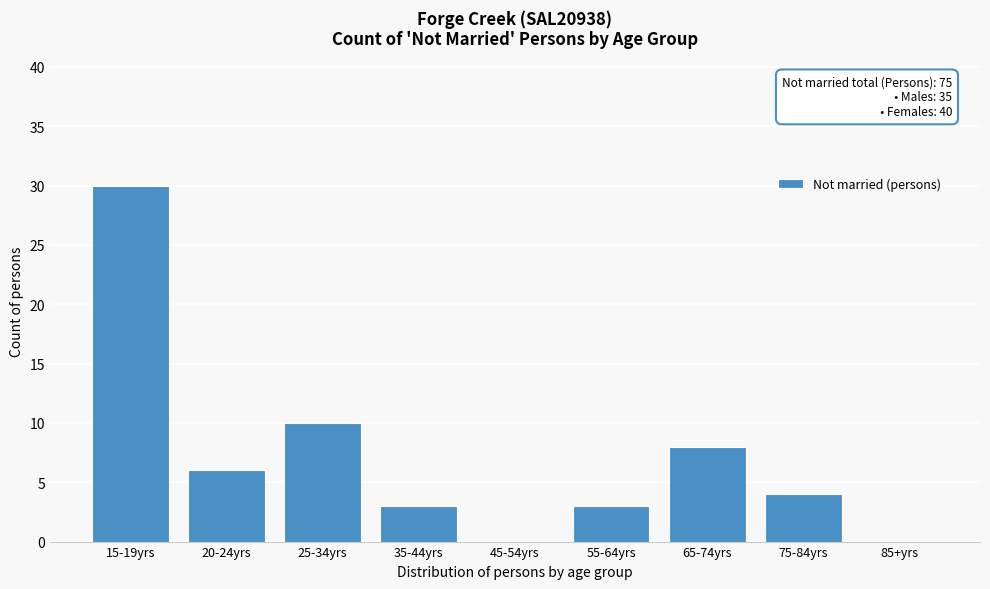

Reading left to right, list all the values displayed in this chart.

15-19yrs=30	20-24yrs=6	25-34yrs=10	35-44yrs=3	45-54yrs=0	55-64yrs=3	65-74yrs=8	75-84yrs=4	85+yrs=0